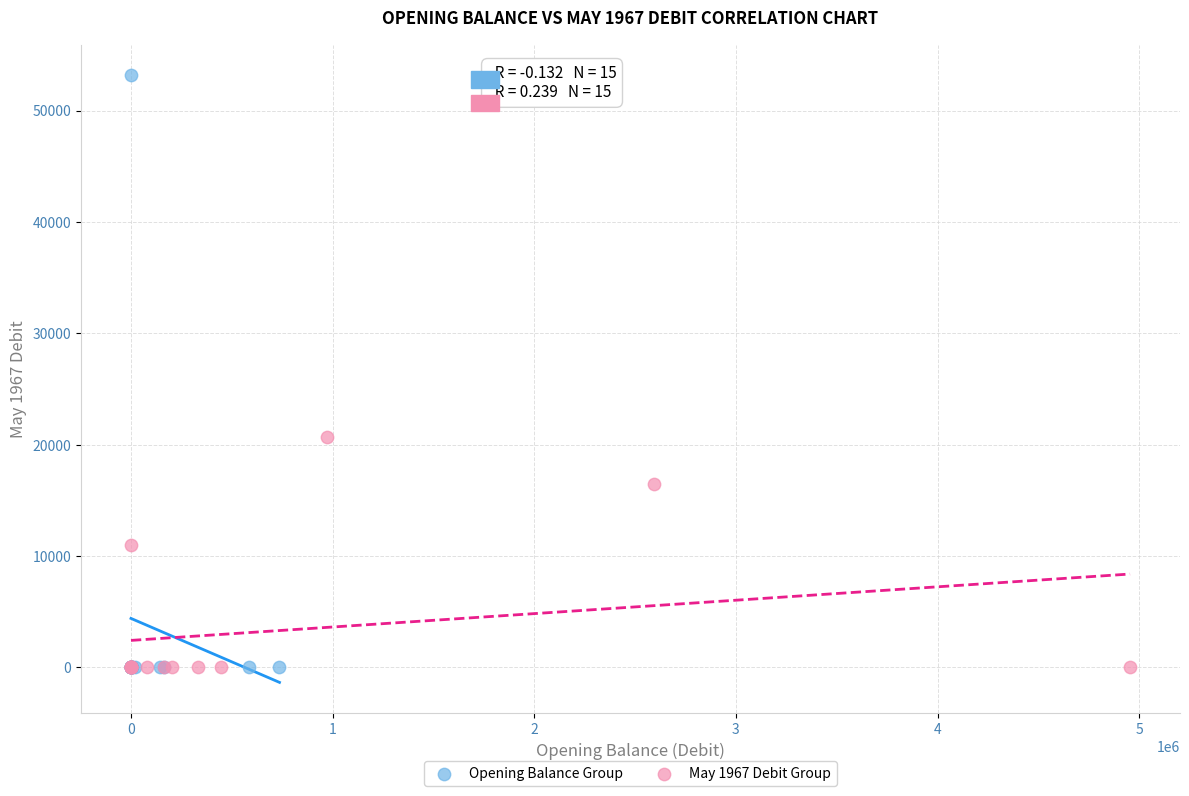

Which series has the widest spread of Y values?

Opening Balance Group